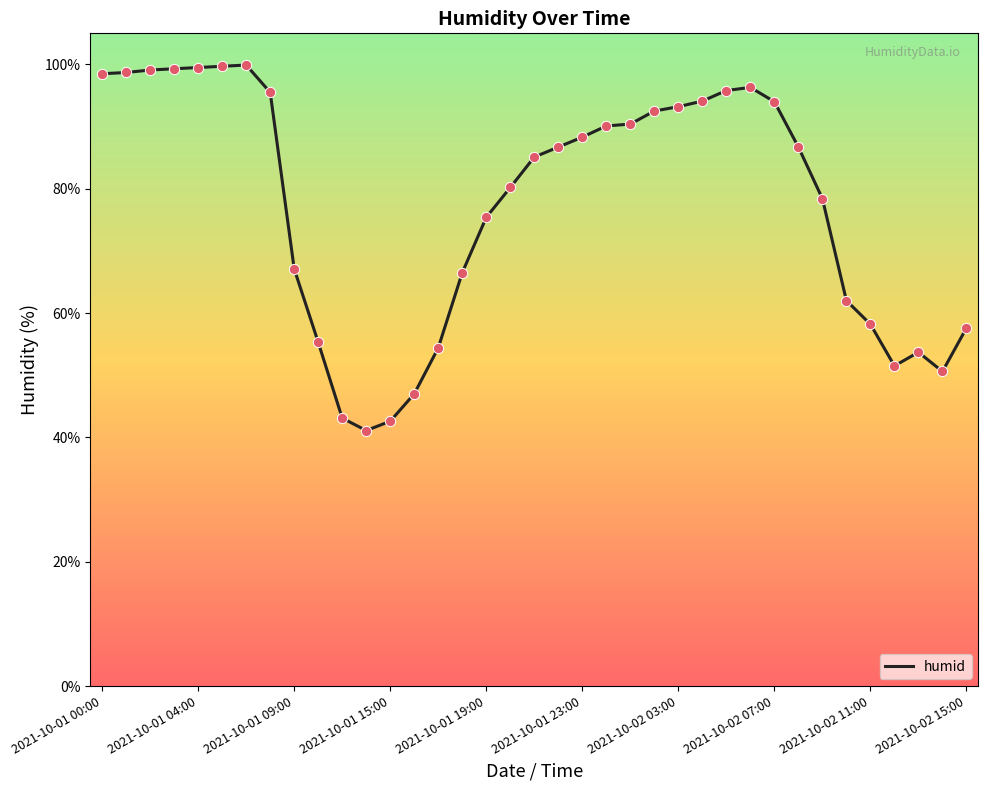

What is the maximum value shown in the chart?

99.9